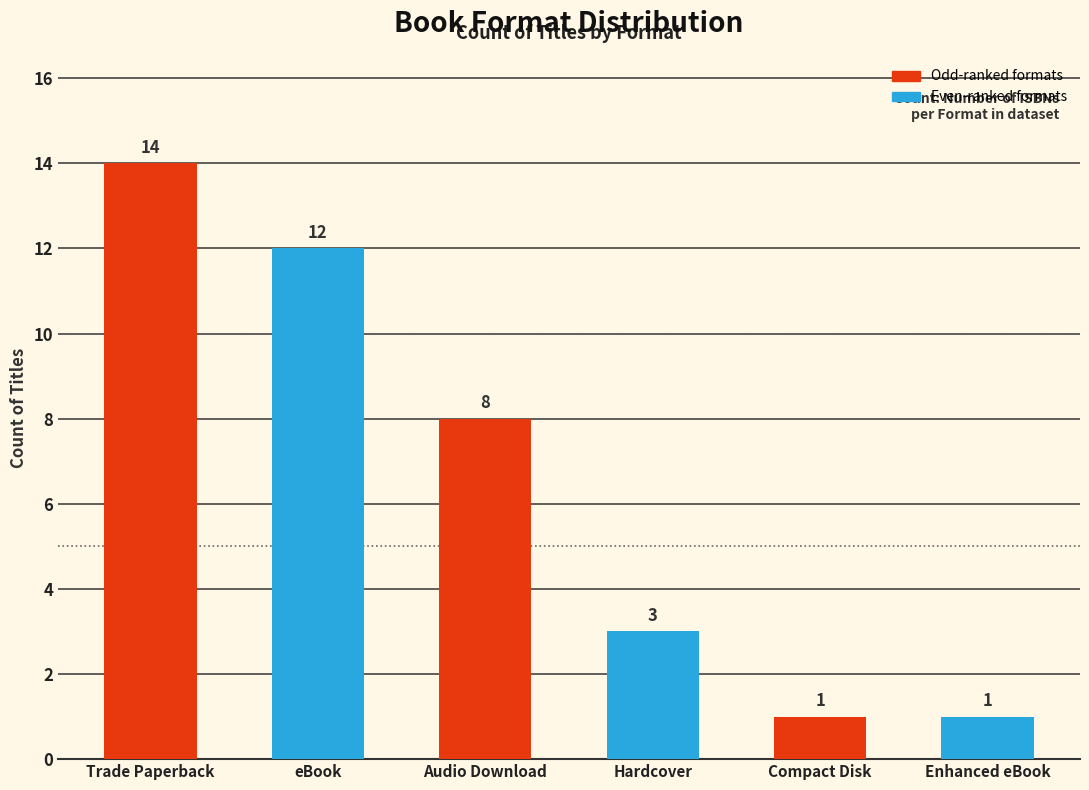

What is the change in value from eBook to Audio Download?

-4